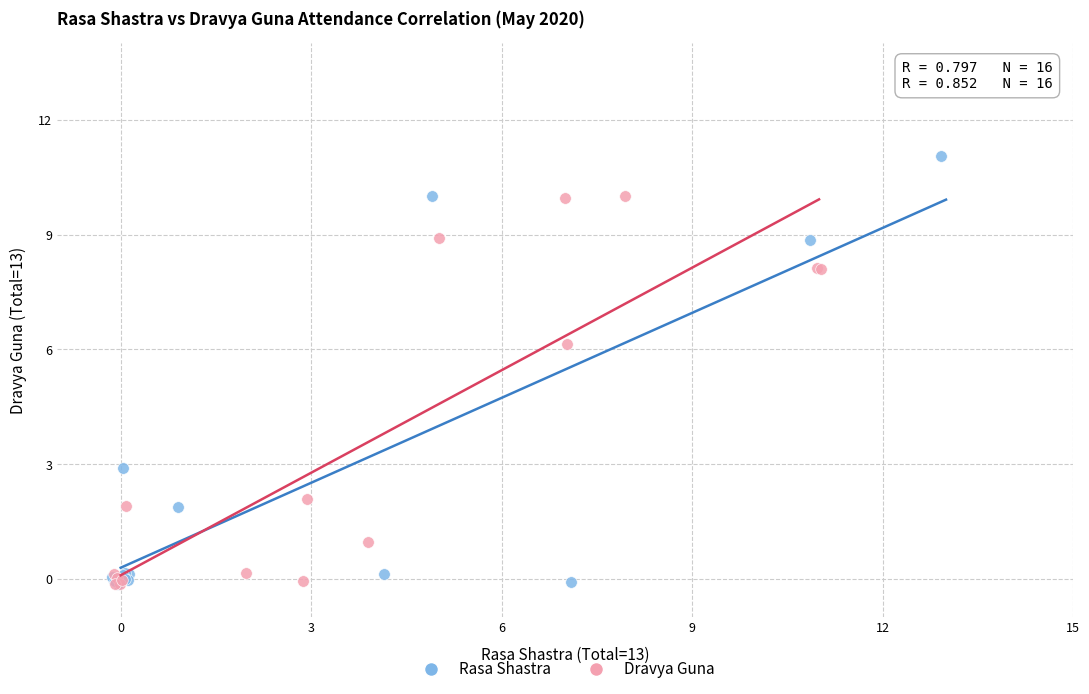

Which series contains the highest Y value?

Rasa Shastra